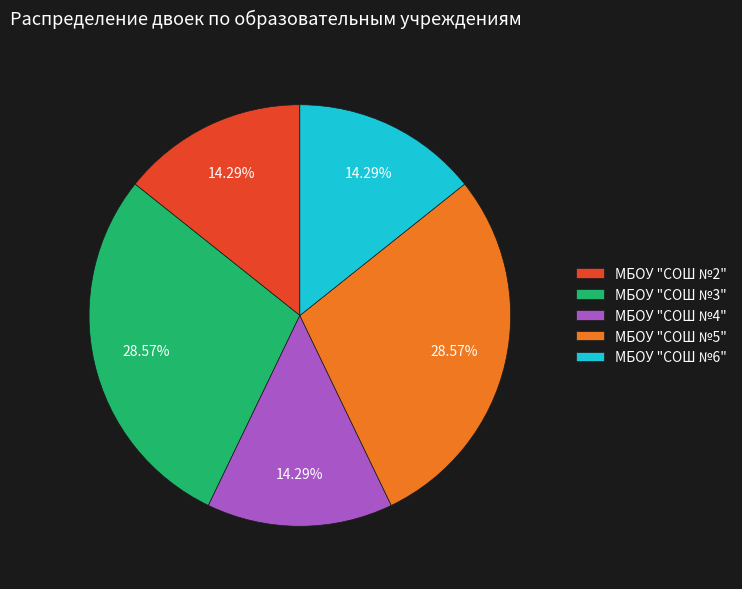

Which has a higher value, МБОУ "СОШ №2" or МБОУ "СОШ №3"?

МБОУ "СОШ №3"